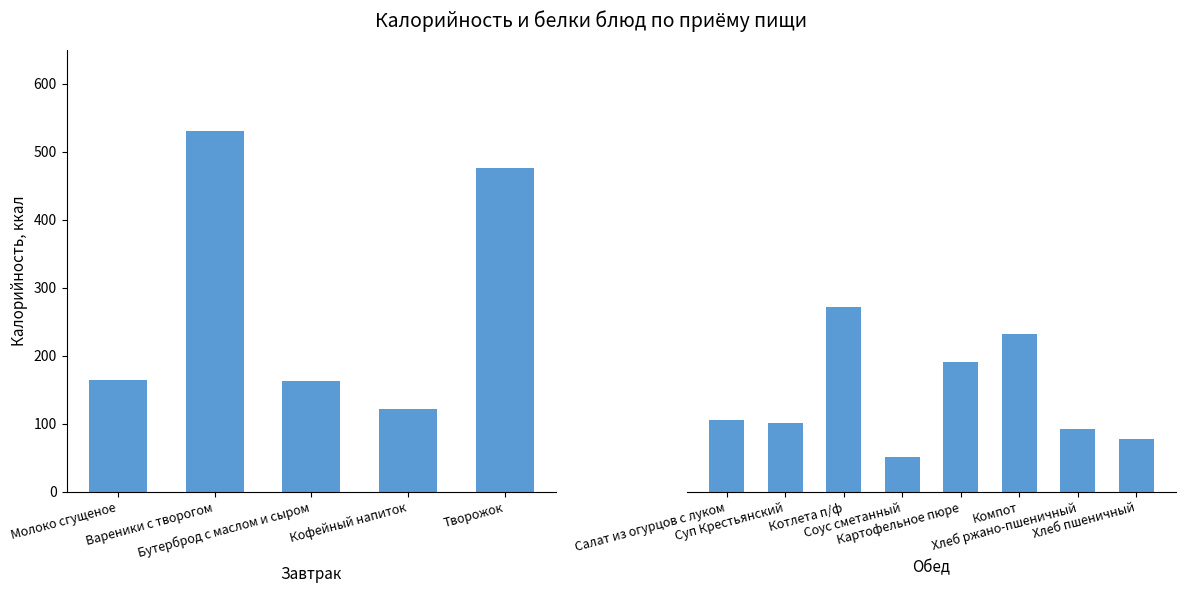

Count the number of categories in the chart.

13